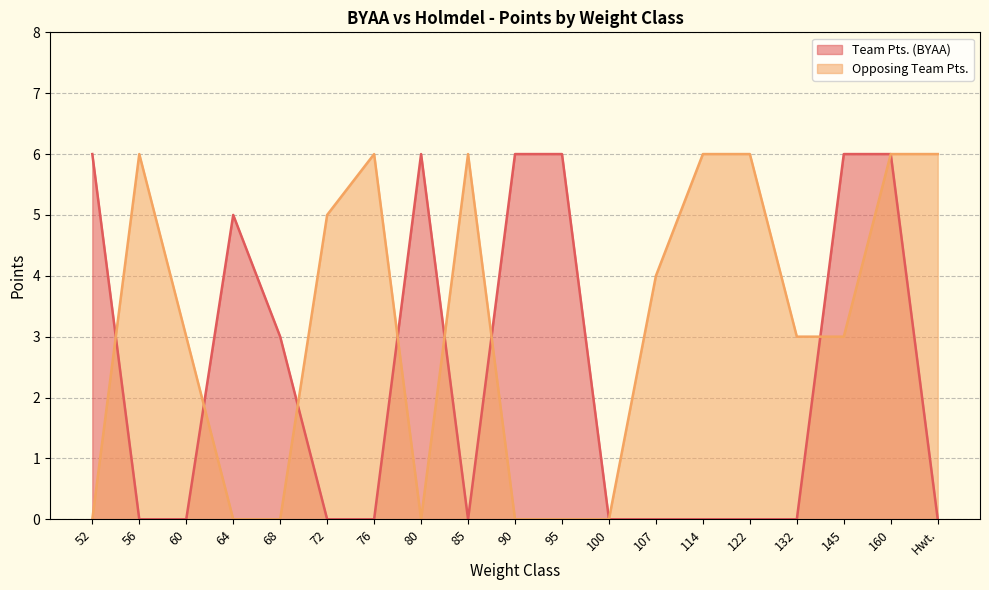

Reading left to right, list all the values displayed in this chart.

Team Pts. (BYAA): 6	0	0	5	3	0	0	6	0	6	6	0	0	0	0	0	6	6	0
Opposing Team Pts.: 0	6	3	0	0	5	6	0	6	0	0	0	4	6	6	3	3	6	6